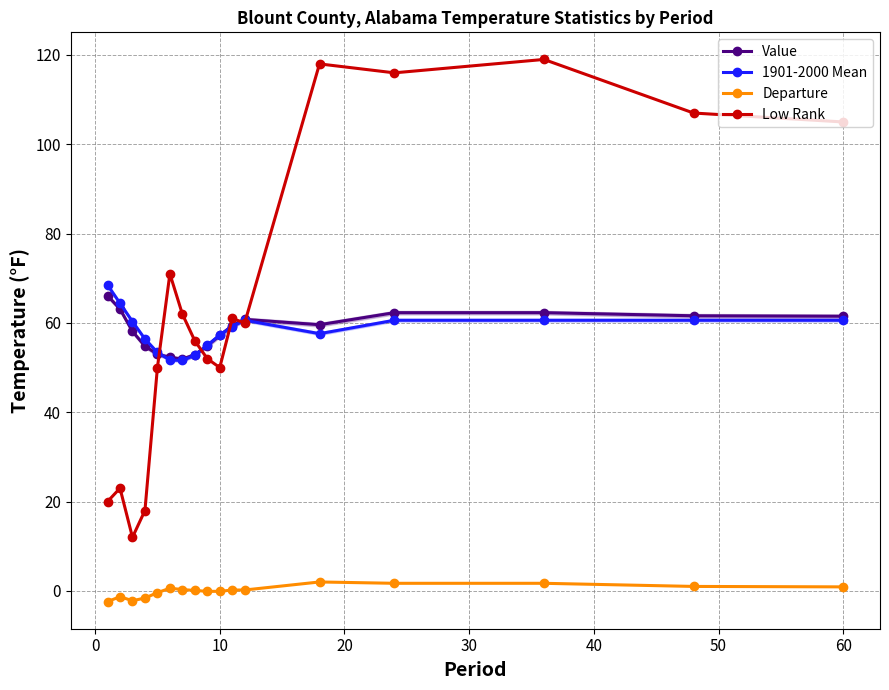

Does the chart display data point markers on the line(s)?

Yes